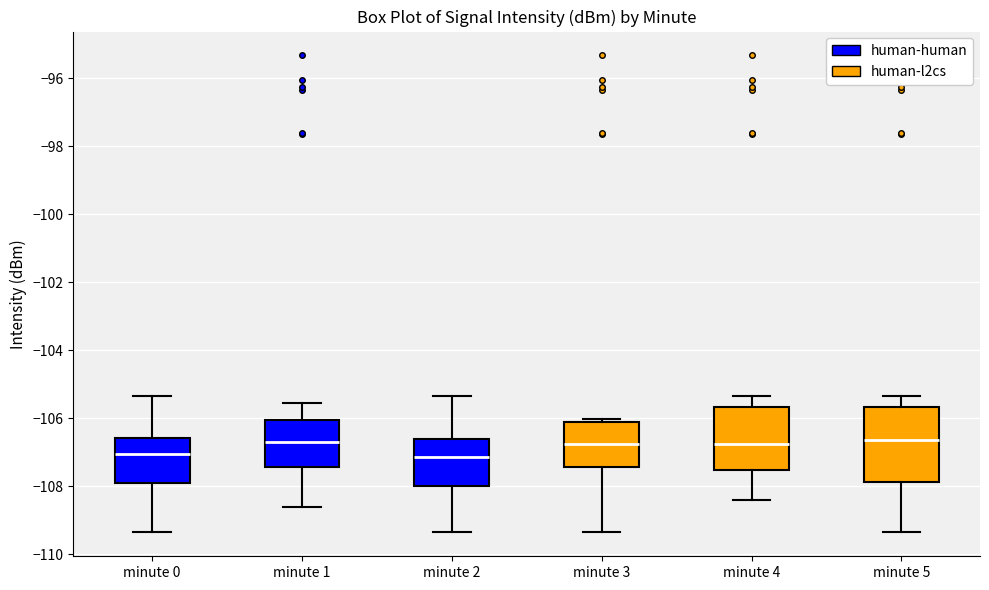

Reading left to right, read every box against the y-axis: the position of its median line, the range the box covers, and the ends of its whiskers. The values are not printed on the chart, so give them approximately, as read against the axis.

minute 0: median -107.0, box -107.8 to -106.6, whiskers -109.4 to -105.4
minute 1: median -106.8, box -107.4 to -106.0, whiskers -108.6 to -105.6
minute 2: median -107.2, box -108.0 to -106.6, whiskers -109.4 to -105.4
minute 3: median -106.8, box -107.4 to -106.2, whiskers -109.4 to -106.0
minute 4: median -106.8, box -107.6 to -105.6, whiskers -108.4 to -105.4
minute 5: median -106.6, box -107.8 to -105.6, whiskers -109.4 to -105.4